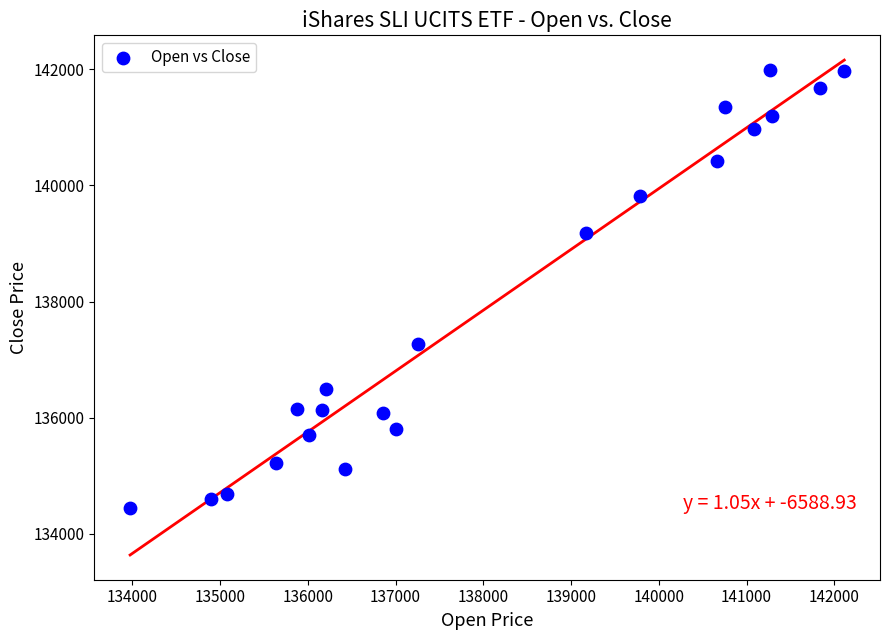

What is the range of Y values (max minus min)?

7540